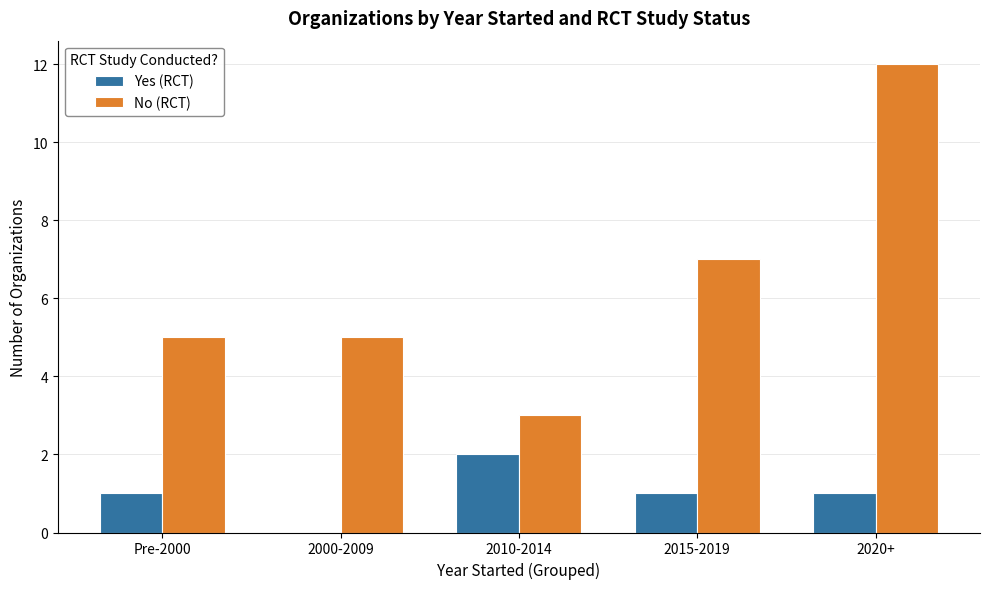

Which series has the widest spread of values?

No (RCT)